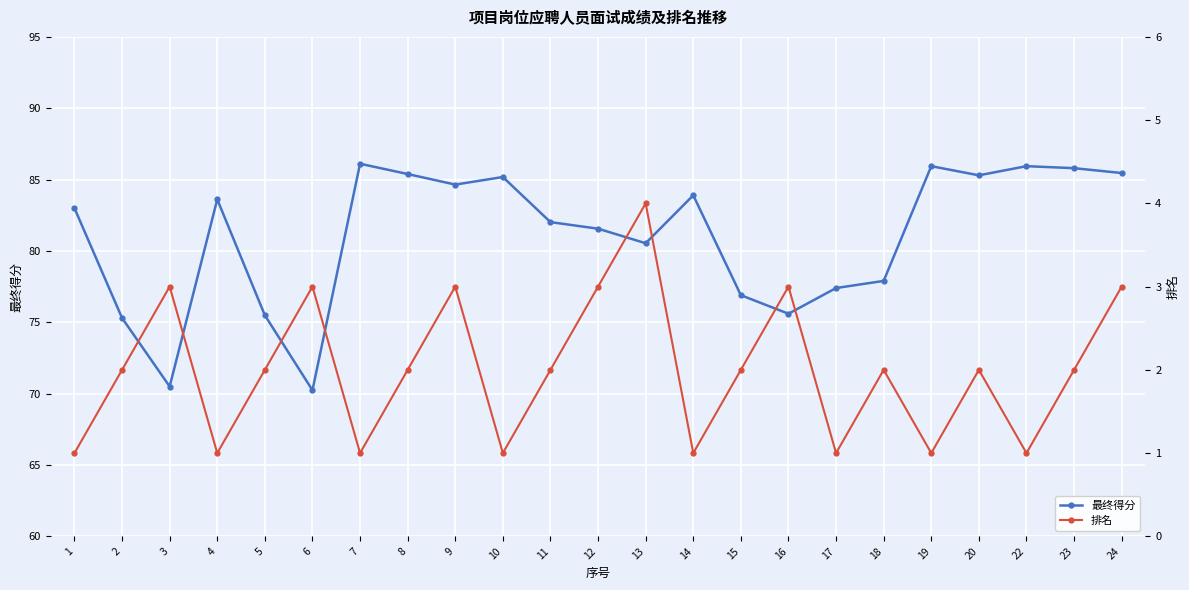

Does the chart display data point markers on the line(s)?

Yes